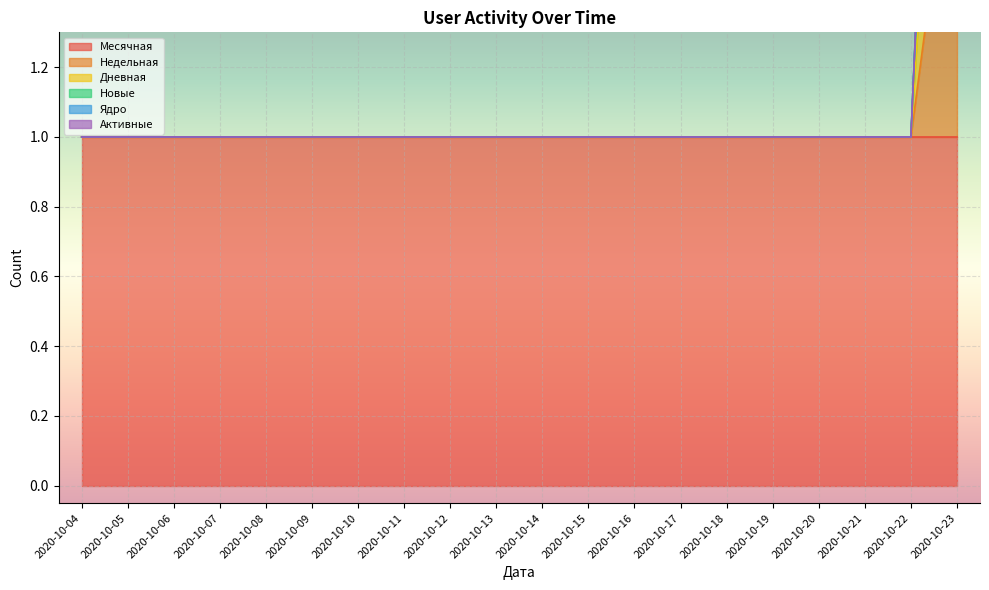

Where is Дневная nearest to the value 2?

2020-10-04